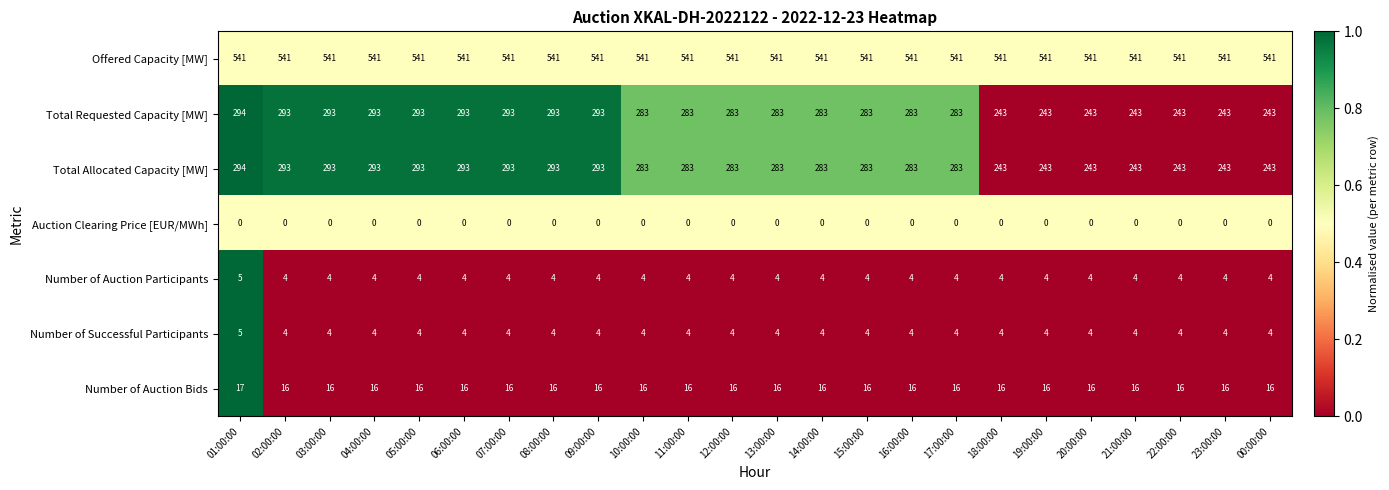

Count the number of data series in this chart.

7